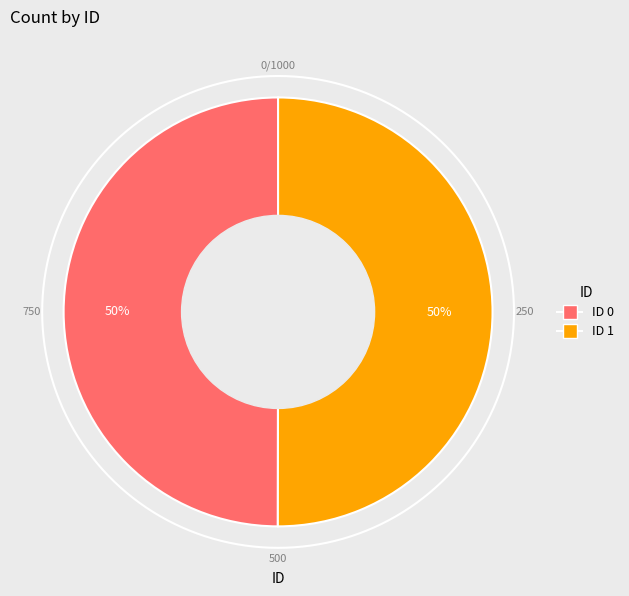

Which category accounts for the majority?

1